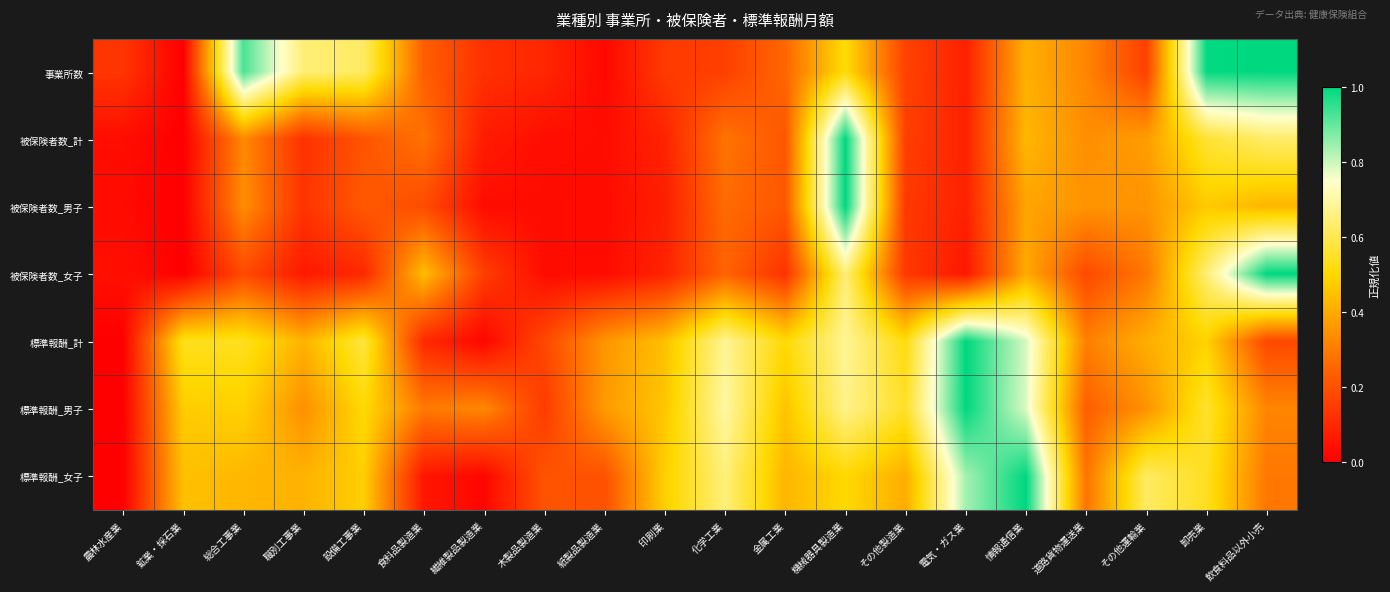

Reading right to left, transcribe all the data shown in this chart.

事業所数: 飲食料品以外小売=1.0	卸売業=1.0	その他運輸業=0.2	道路貨物運送業=0.3	情報通信業=0.4	電気・ガス業=0.1	その他製造業=0.2	機械器具製造業=0.5	金属工業=0.3	化学工業=0.2	印刷業=0.1	紙製品製造業=0.0	木製品製造業=0.1	繊維製品製造業=0.1	食料品製造業=0.2	設備工事業=0.6	職別工事業=0.6	総合工事業=0.9	鉱業・採石業=0.0	農林水産業=0.1
被保険者数_計: 飲食料品以外小売=0.6	卸売業=0.6	その他運輸業=0.4	道路貨物運送業=0.3	情報通信業=0.4	電気・ガス業=0.1	その他製造業=0.2	機械器具製造業=1.0	金属工業=0.2	化学工業=0.3	印刷業=0.1	紙製品製造業=0.0	木製品製造業=0.0	繊維製品製造業=0.1	食料品製造業=0.3	設備工事業=0.2	職別工事業=0.1	総合工事業=0.3	鉱業・採石業=0.0	農林水産業=0.0
被保険者数_男子: 飲食料品以外小売=0.4	卸売業=0.5	その他運輸業=0.4	道路貨物運送業=0.4	情報通信業=0.4	電気・ガス業=0.1	その他製造業=0.1	機械器具製造業=1.0	金属工業=0.2	化学工業=0.3	印刷業=0.1	紙製品製造業=0.0	木製品製造業=0.0	繊維製品製造業=0.0	食料品製造業=0.2	設備工事業=0.2	職別工事業=0.1	総合工事業=0.3	鉱業・採石業=0.0	農林水産業=0.0
被保険者数_女子: 飲食料品以外小売=1.0	卸売業=0.6	その他運輸業=0.3	道路貨物運送業=0.2	情報通信業=0.4	電気・ガス業=0.1	その他製造業=0.1	機械器具製造業=0.6	金属工業=0.1	化学工業=0.2	印刷業=0.1	紙製品製造業=0.0	木製品製造業=0.0	繊維製品製造業=0.2	食料品製造業=0.4	設備工事業=0.1	職別工事業=0.1	総合工事業=0.2	鉱業・採石業=0.0	農林水産業=0.0
標準報酬_計: 飲食料品以外小売=0.2	卸売業=0.5	その他運輸業=0.4	道路貨物運送業=0.3	情報通信業=0.8	電気・ガス業=1.0	その他製造業=0.5	機械器具製造業=0.7	金属工業=0.5	化学工業=0.7	印刷業=0.4	紙製品製造業=0.4	木製品製造業=0.2	繊維製品製造業=0.0	食料品製造業=0.1	設備工事業=0.6	職別工事業=0.4	総合工事業=0.5	鉱業・採石業=0.5	農林水産業=0.0
標準報酬_男子: 飲食料品以外小売=0.3	卸売業=0.6	その他運輸業=0.3	道路貨物運送業=0.2	情報通信業=0.8	電気・ガス業=1.0	その他製造業=0.5	機械器具製造業=0.7	金属工業=0.5	化学工業=0.7	印刷業=0.5	紙製品製造業=0.4	木製品製造業=0.1	繊維製品製造業=0.3	食料品製造業=0.3	設備工事業=0.5	職別工事業=0.3	総合工事業=0.5	鉱業・採石業=0.5	農林水産業=0.0
標準報酬_女子: 飲食料品以外小売=0.3	卸売業=0.5	その他運輸業=0.6	道路貨物運送業=0.3	情報通信業=1.0	電気・ガス業=0.8	その他製造業=0.4	機械器具製造業=0.5	金属工業=0.4	化学工業=0.6	印刷業=0.5	紙製品製造業=0.2	木製品製造業=0.2	繊維製品製造業=0.0	食料品製造業=0.1	設備工事業=0.5	職別工事業=0.4	総合工事業=0.4	鉱業・採石業=0.4	農林水産業=0.0